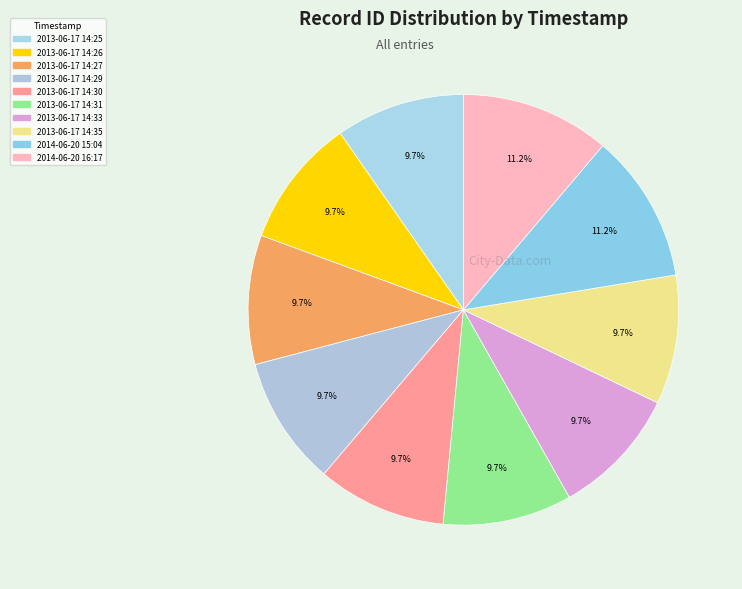

True or false: 2014-06-20 15:04 accounts for 4% of the total.

False